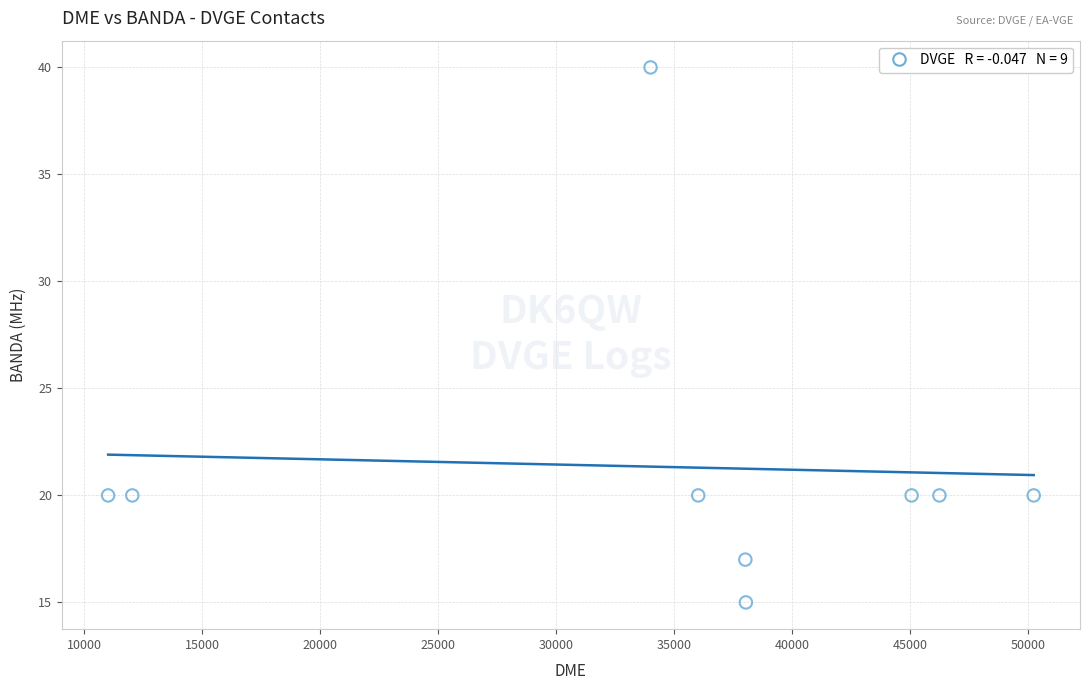

What is the range of X values (max minus min)?

39231